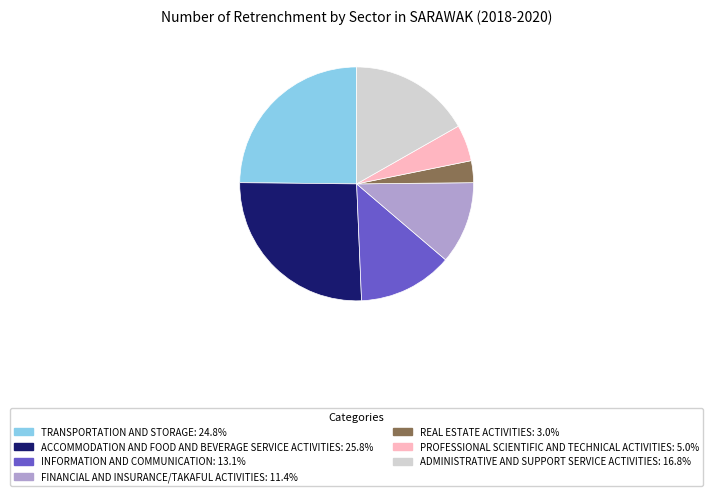

Is there a majority slice in this chart?

No